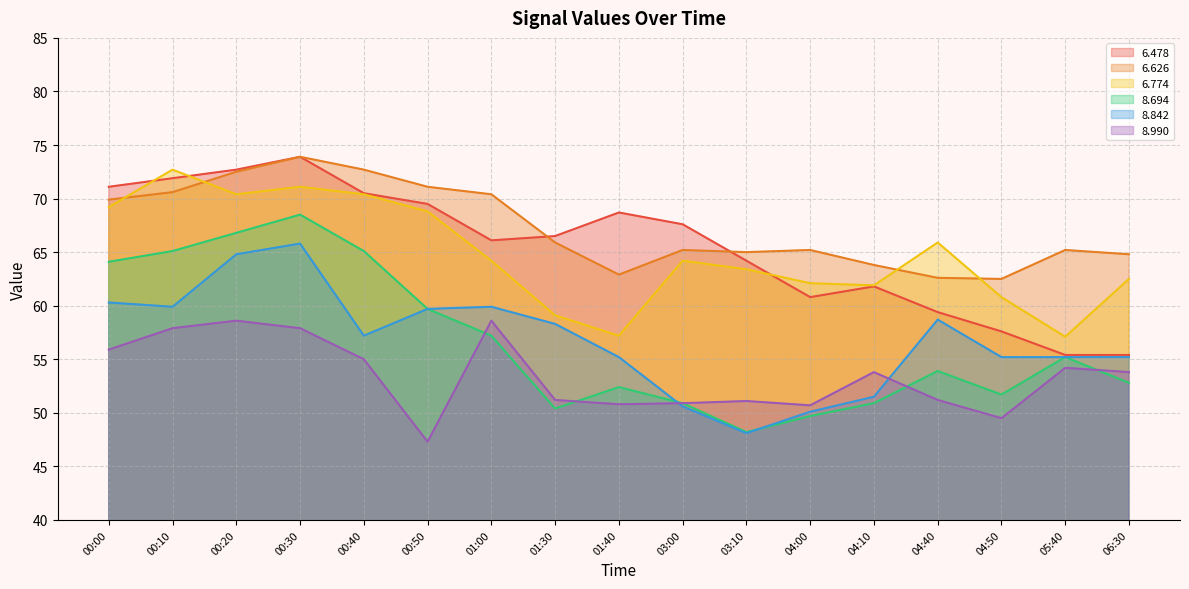

The value of   6.626 at 03:10 is 65.0. True or false?

True